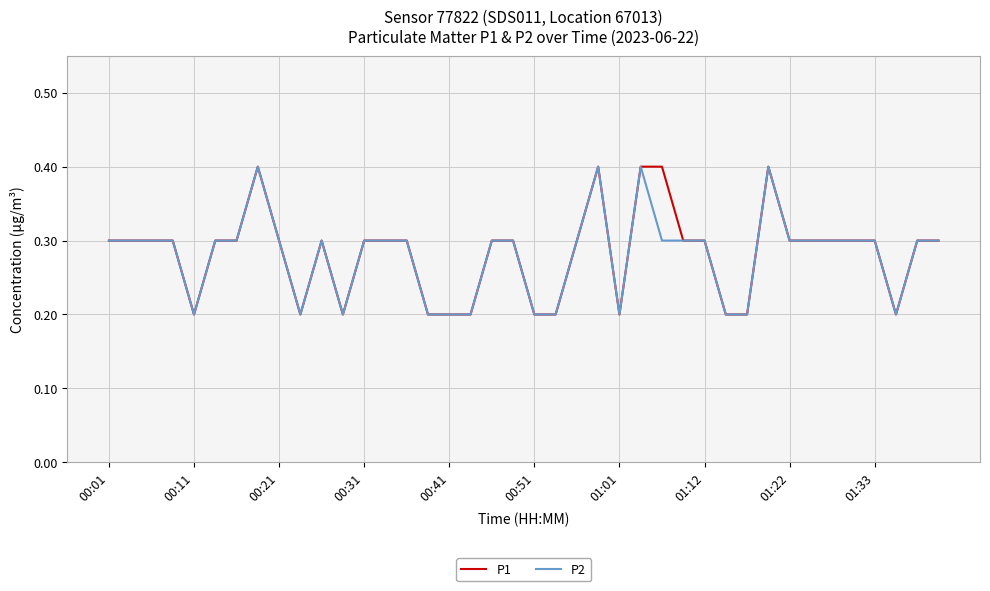

What is the greatest value displayed?

0.4